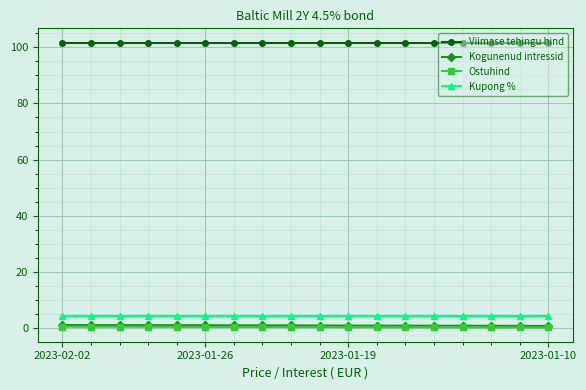

At how many categories does at least one series exceed 29?

18